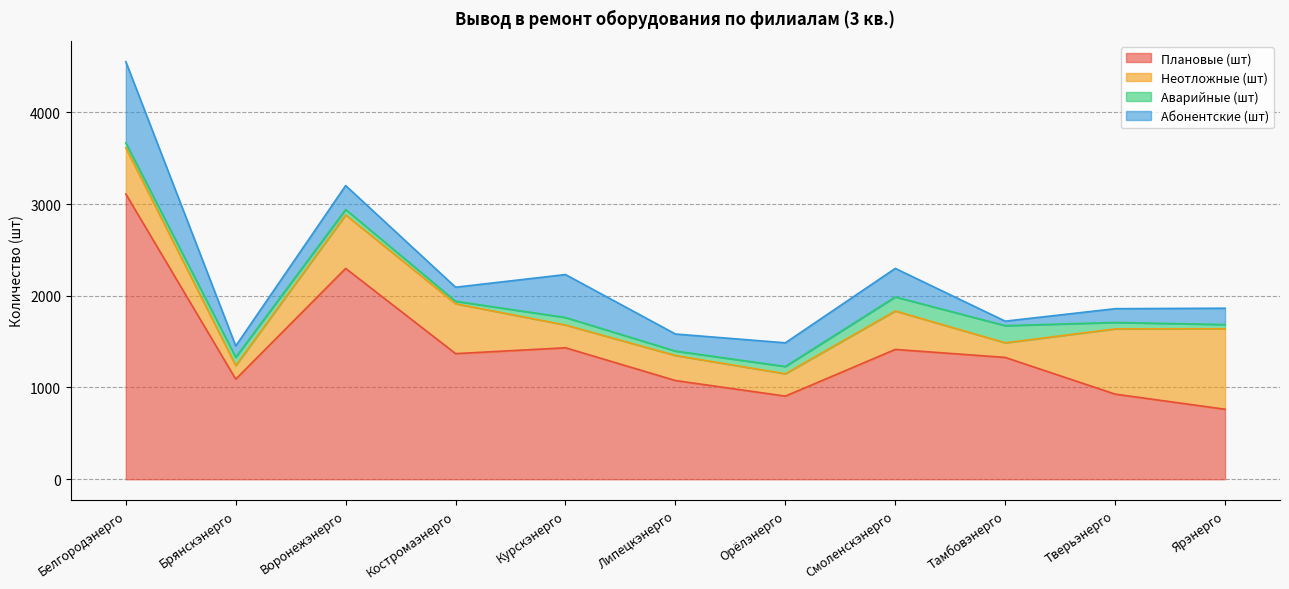

After their last crossing, which series has the higher values: Абонентские (шт) or Неотложные (шт)?

Неотложные (шт)